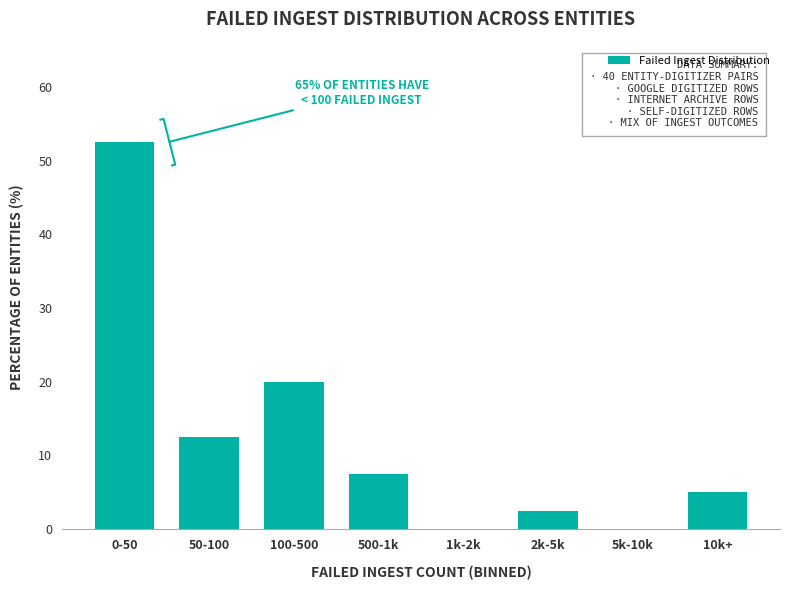

Reading right to left, extract all data points from this chart.

10k+=5.0	5k-10k=0.0	2k-5k=2.5	1k-2k=0.0	500-1k=7.5	100-500=20.0	50-100=12.5	0-50=52.5